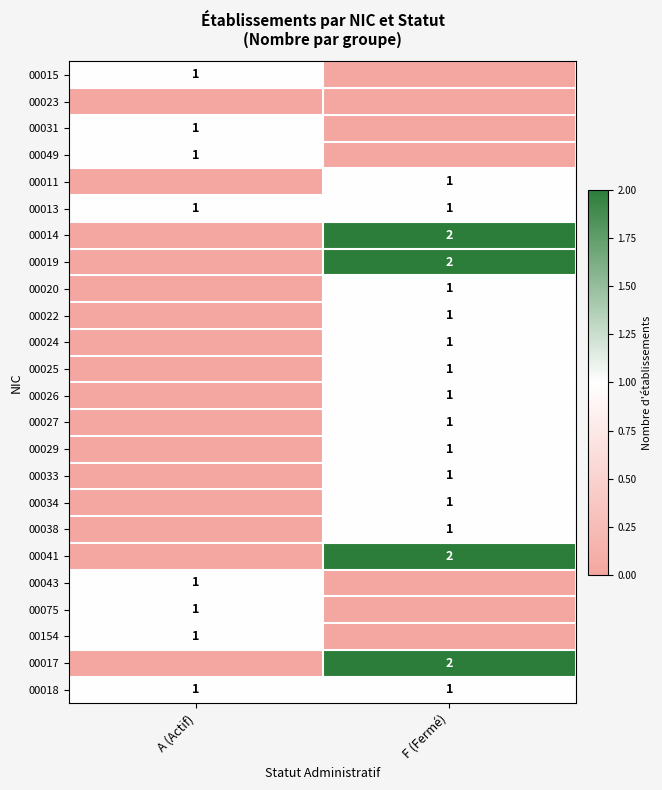

The 00013 series shows 1 at F (Fermé). True or false?

True